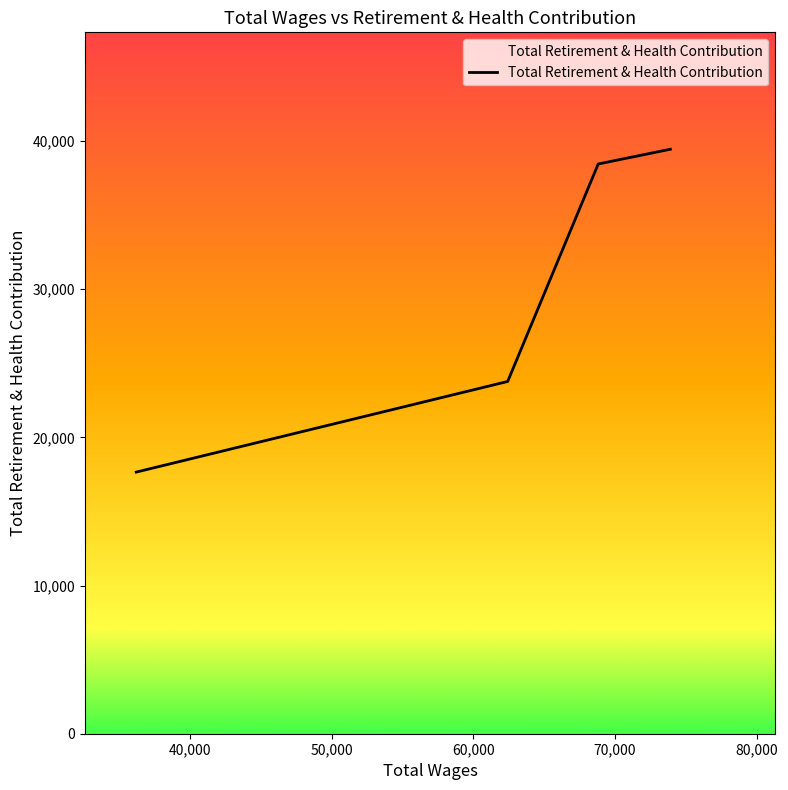

What is the smallest value displayed?

17659